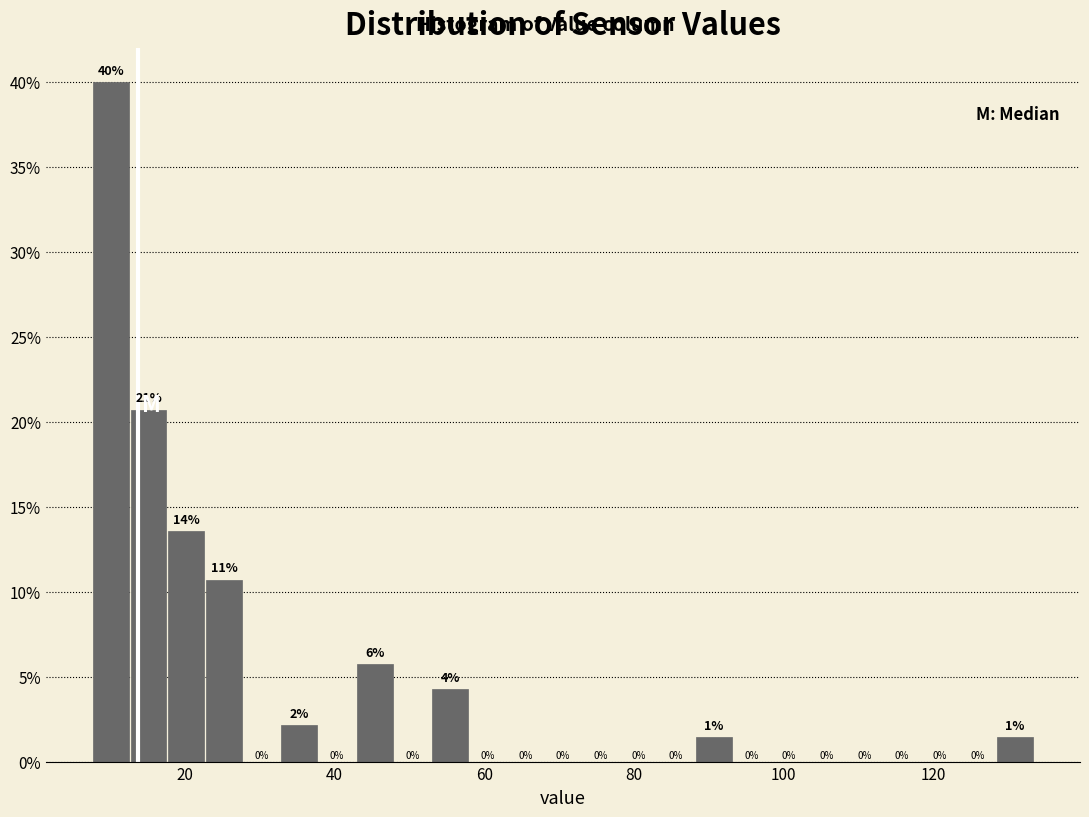

Around what value on the x-axis is the tallest bar? Give the approximate position of its centre, as read against the axis.

10